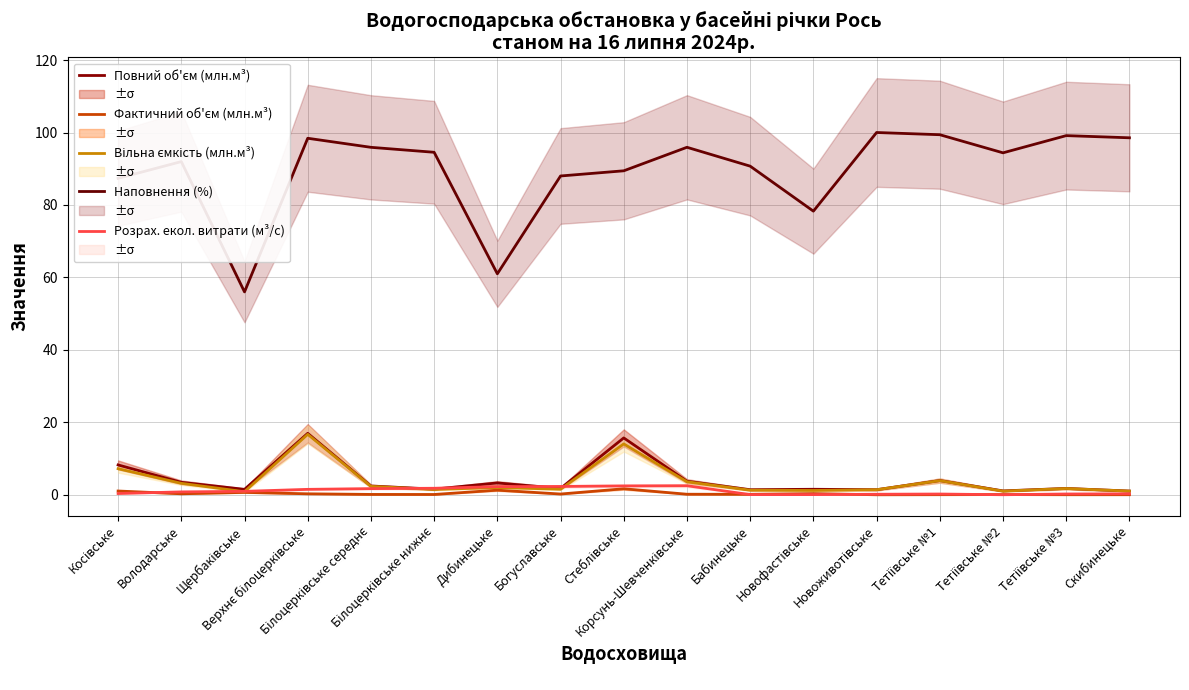

How many series are shown in this chart?

5